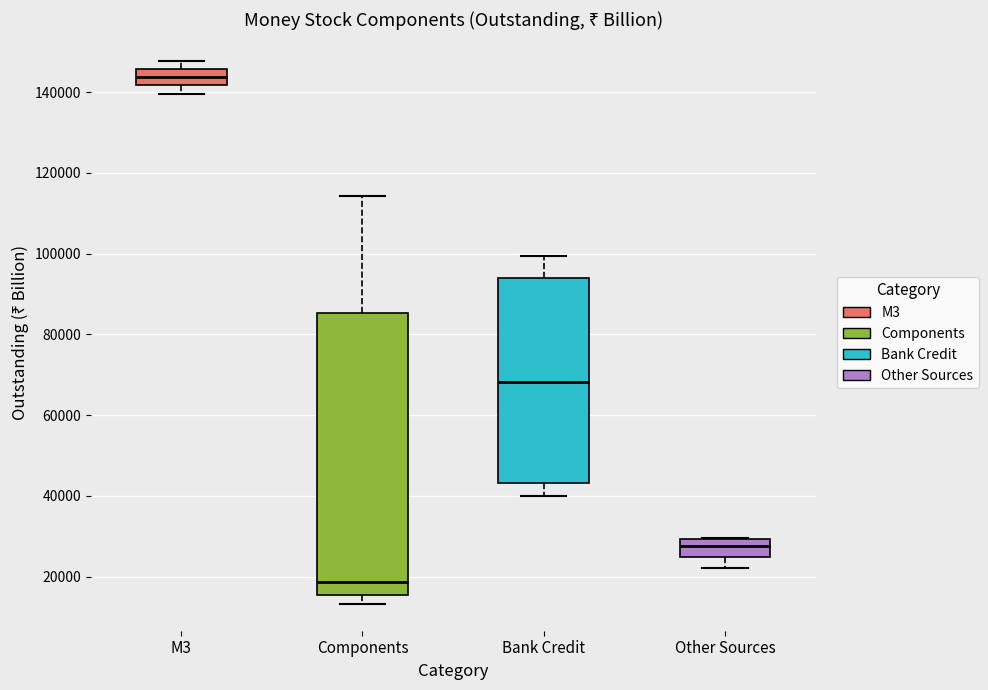

Where is the upper edge of the box for Bank Credit on the y-axis? The values are not printed on the chart, so give them approximately, as read against the axis.

94000